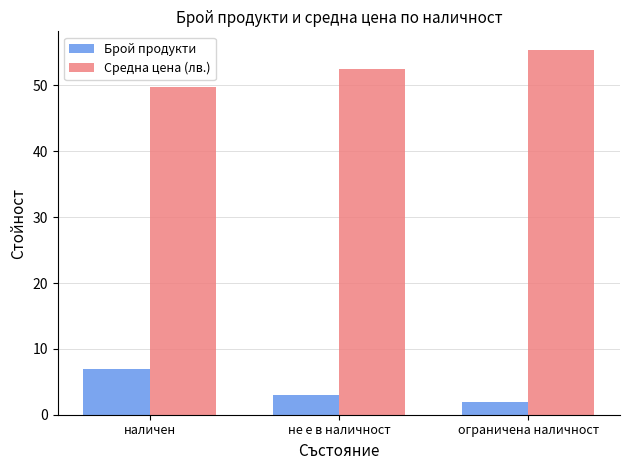

Which series has the largest total across all categories?

Средна цена (лв.)